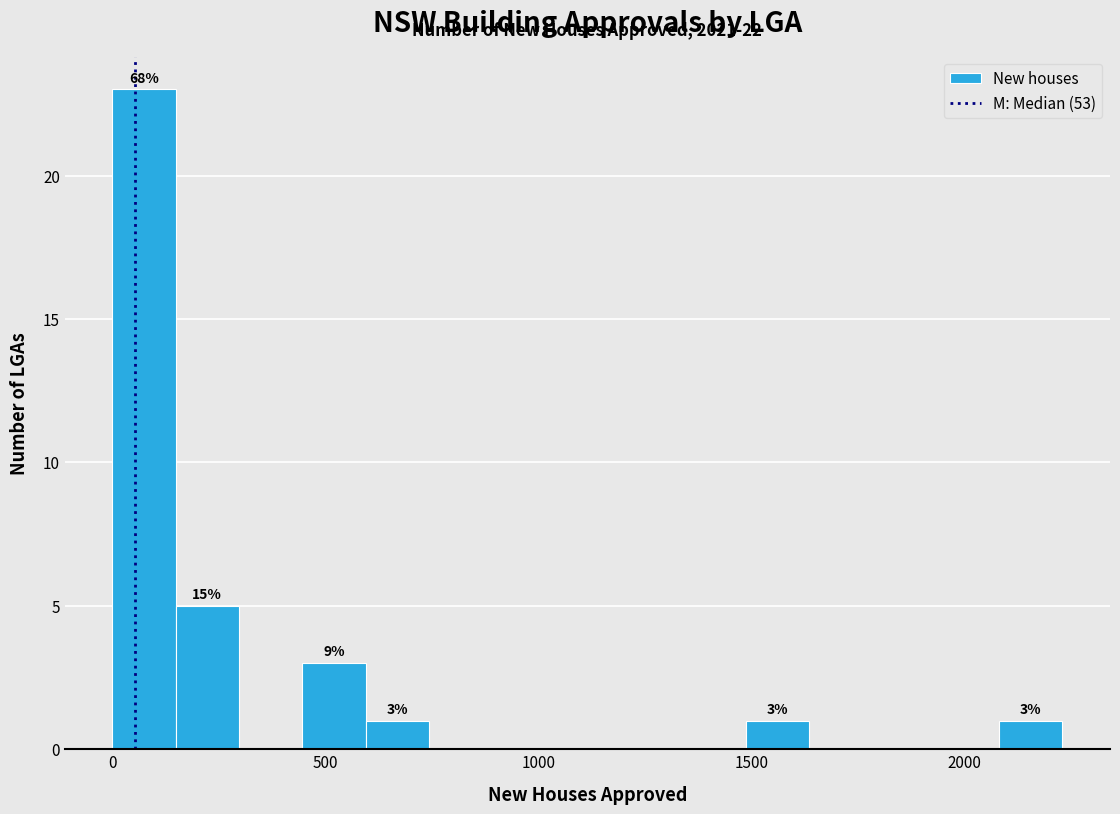

Read against the x-axis, roughly where is the centre of the tallest bar?

50